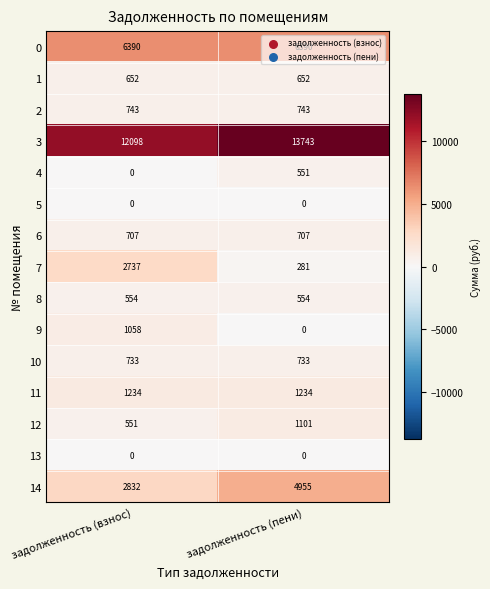

At which label does 12 reach its minimum?

задолженность (взнос)